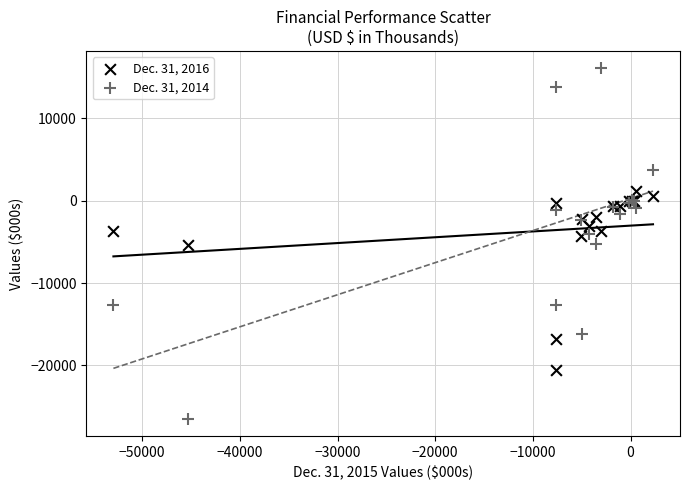

Which series contains the lowest Y value?

Dec. 31, 2014